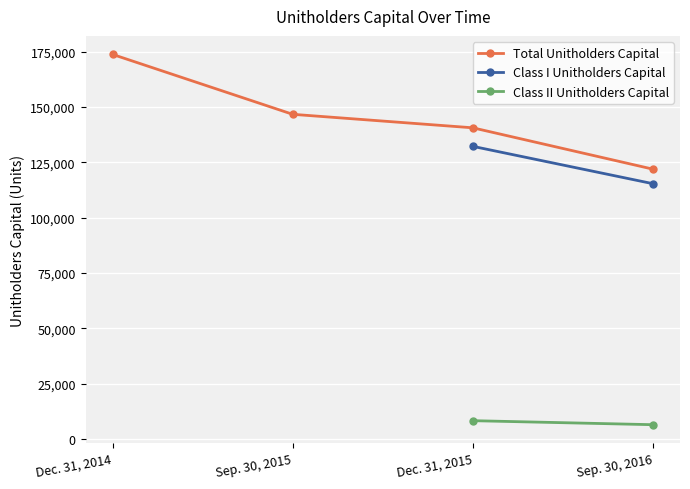

True or false: Total Unitholders Capital has more than 1 interior local peaks.

False